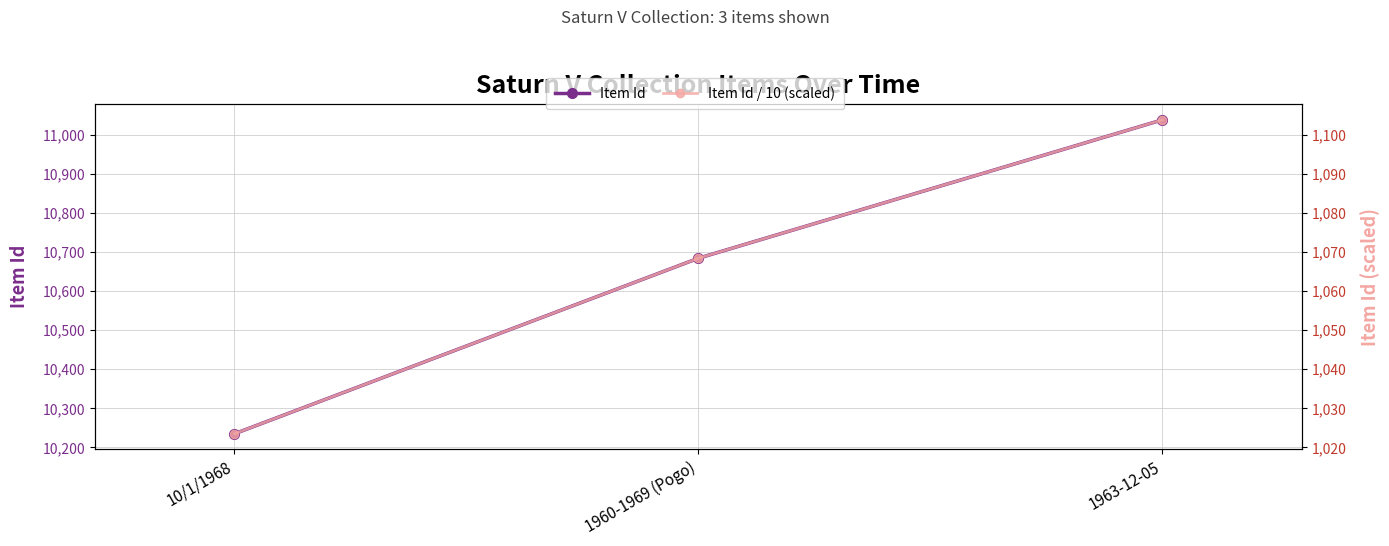

Reading left to right, transcribe all the data shown in this chart.

Item Id: 10235.0	10684.0	11038.0
Item Id / 10 (scaled): 1023.5	1068.4	1103.8